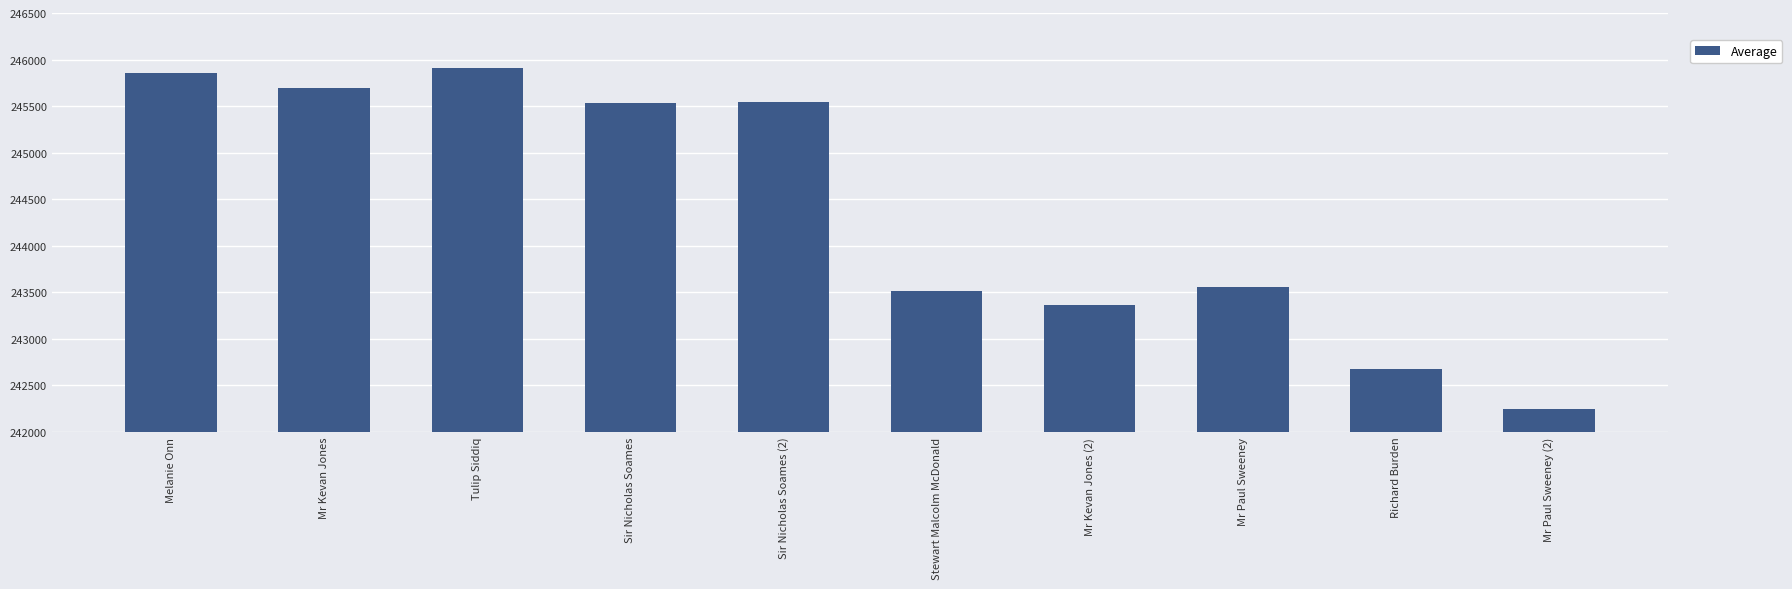

What is the label of the 1st bar from the left?

Melanie Onn